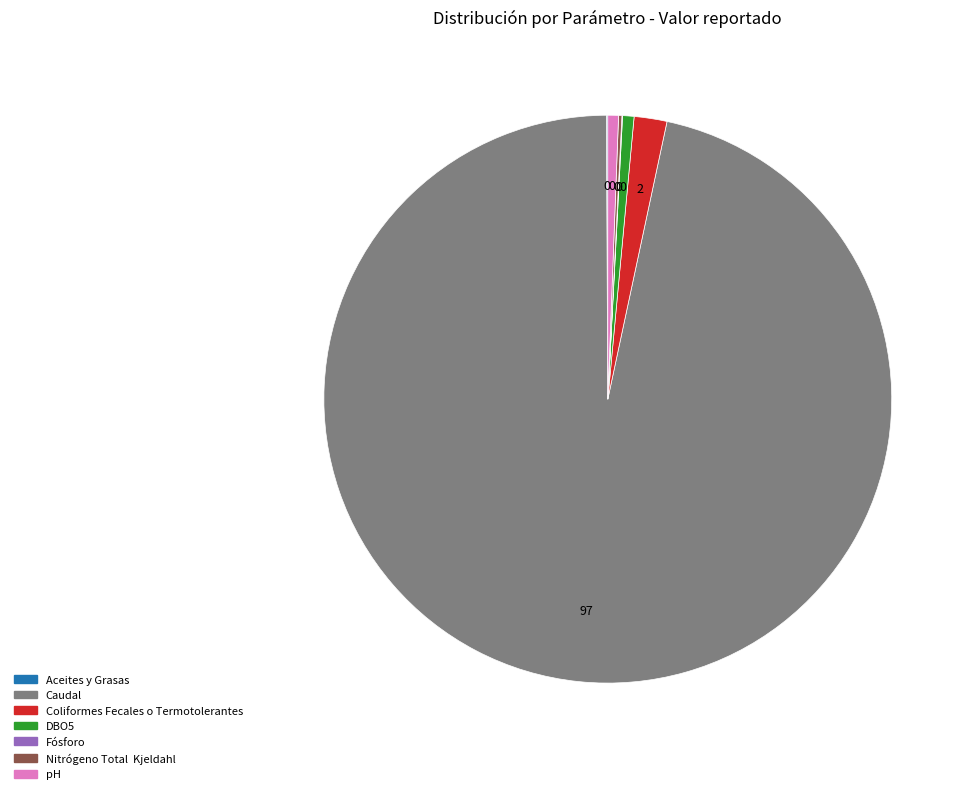

Is there any slice that represents more than half of the pie?

Yes